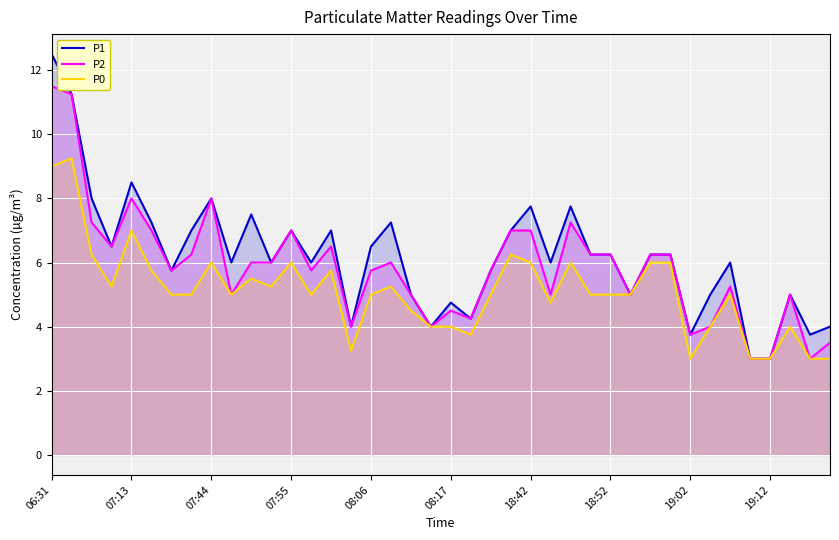

At which label does P2 first exceed 6?

06:31